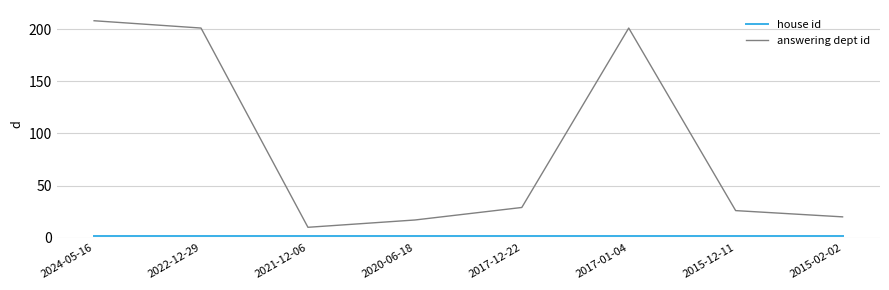

What is the maximum value shown in the chart?

208